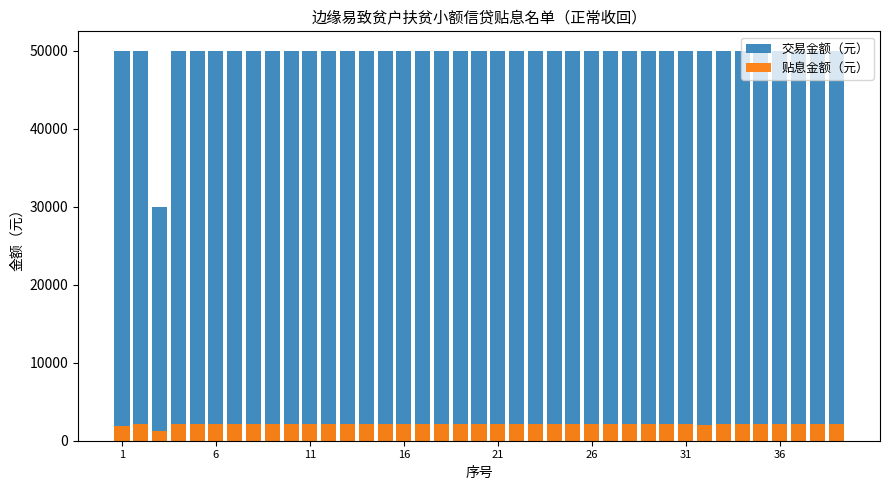

How many data points in 贴息金额（元） are above 2163?

22